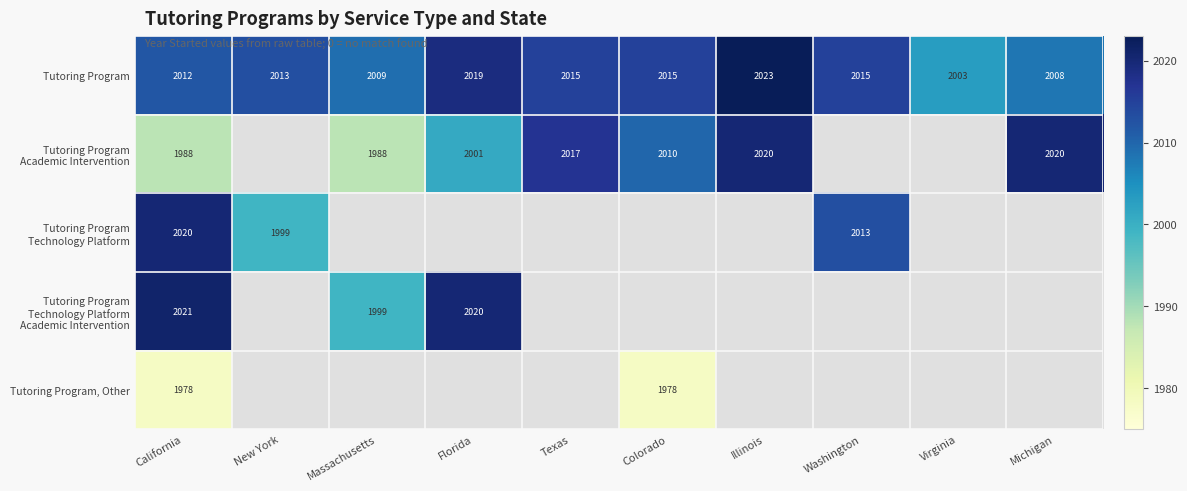

What is the difference between the maximum and second lowest values in the Tutoring Program series?

15